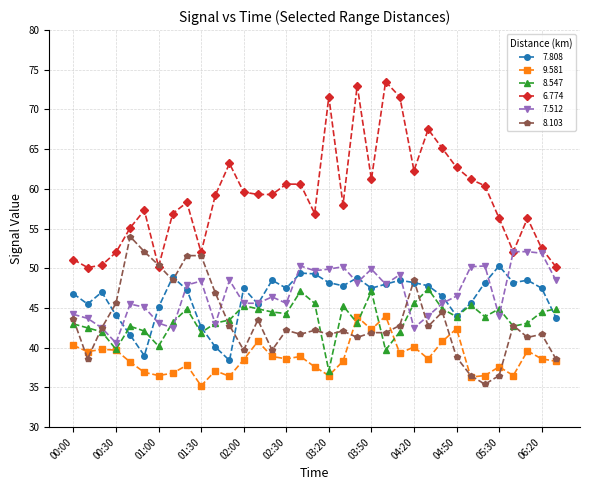

Count the number of data series in this chart.

6